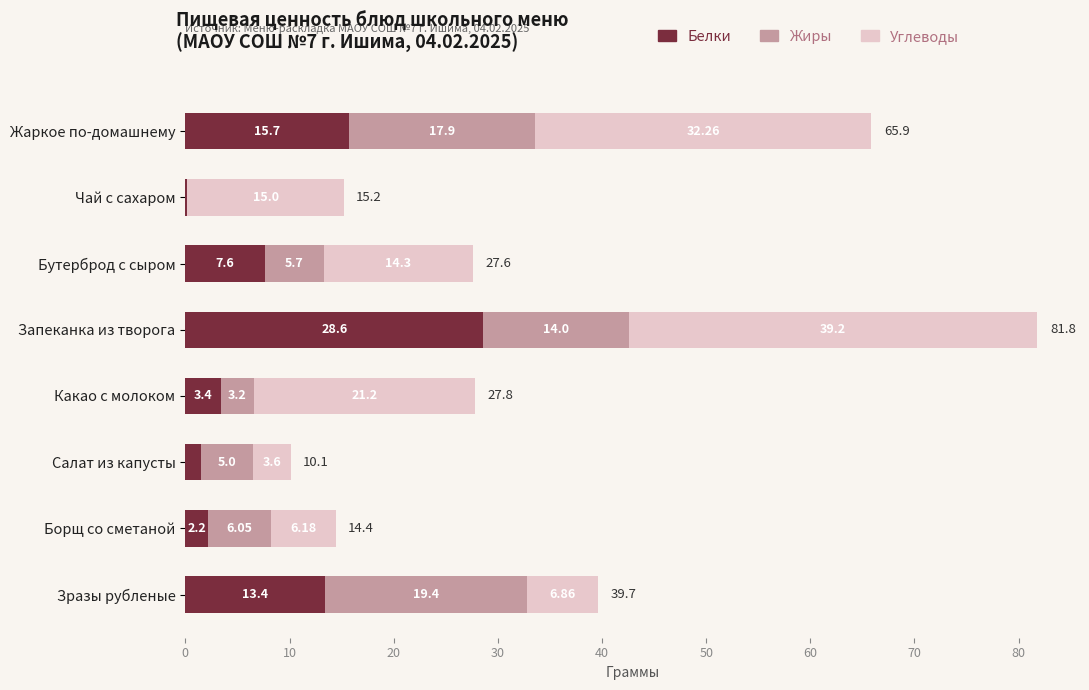

What are all the series names shown in the legend?

Белки, Жиры, Углеводы